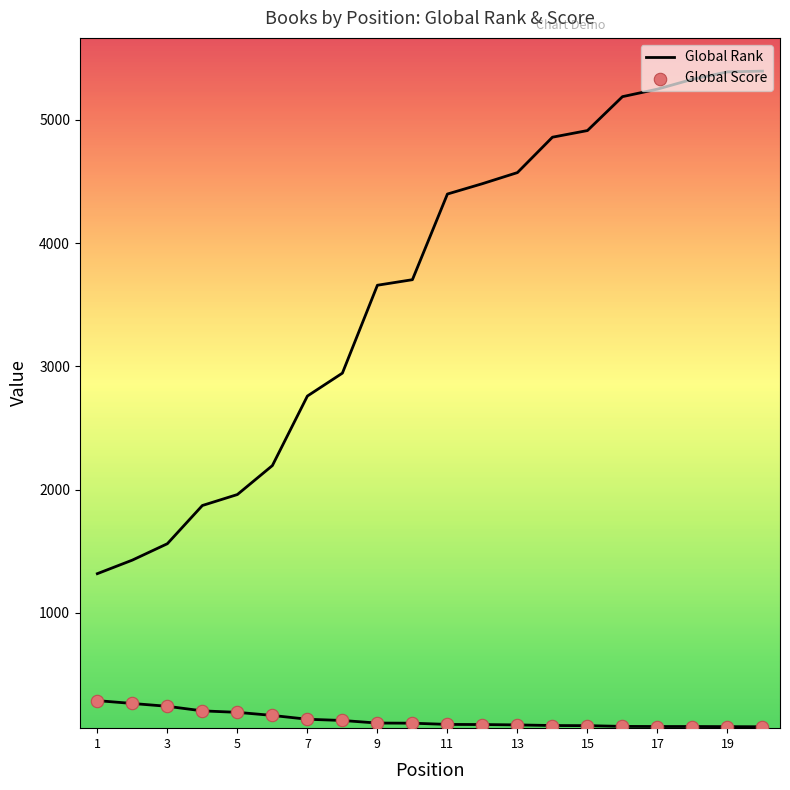

At which category is the sum across all series the highest?

19